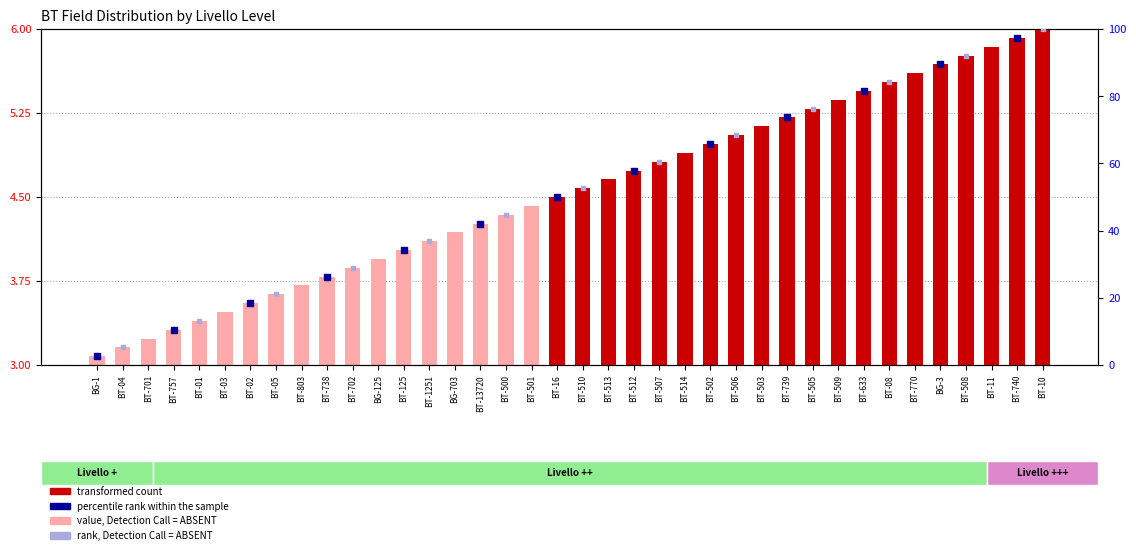

Between BT-04 and BT-125, which is larger?

BT-125